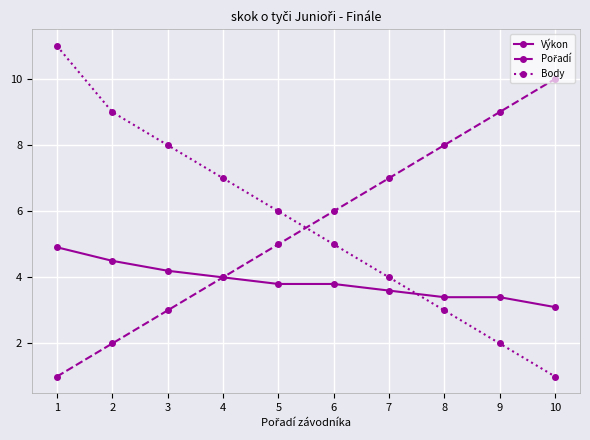

The value of Výkon at 9 is 3.4. True or false?

True